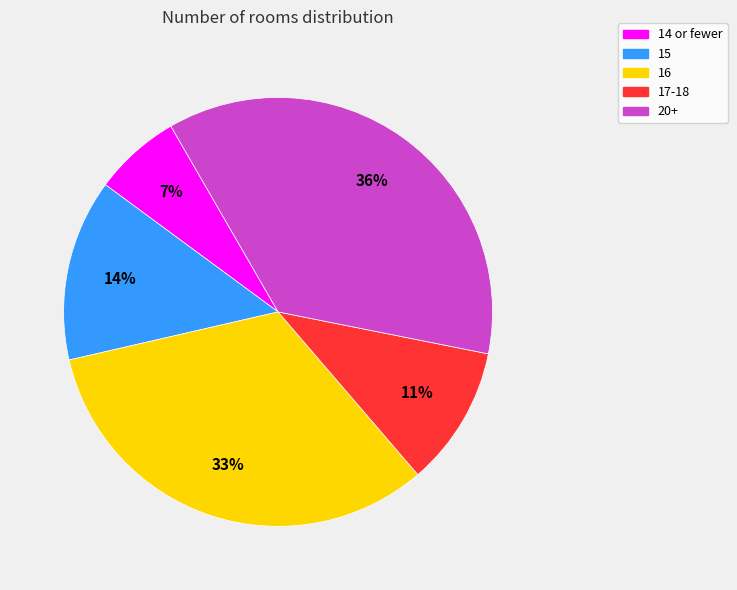

To the nearest percent, what is the average slice percentage?

20%